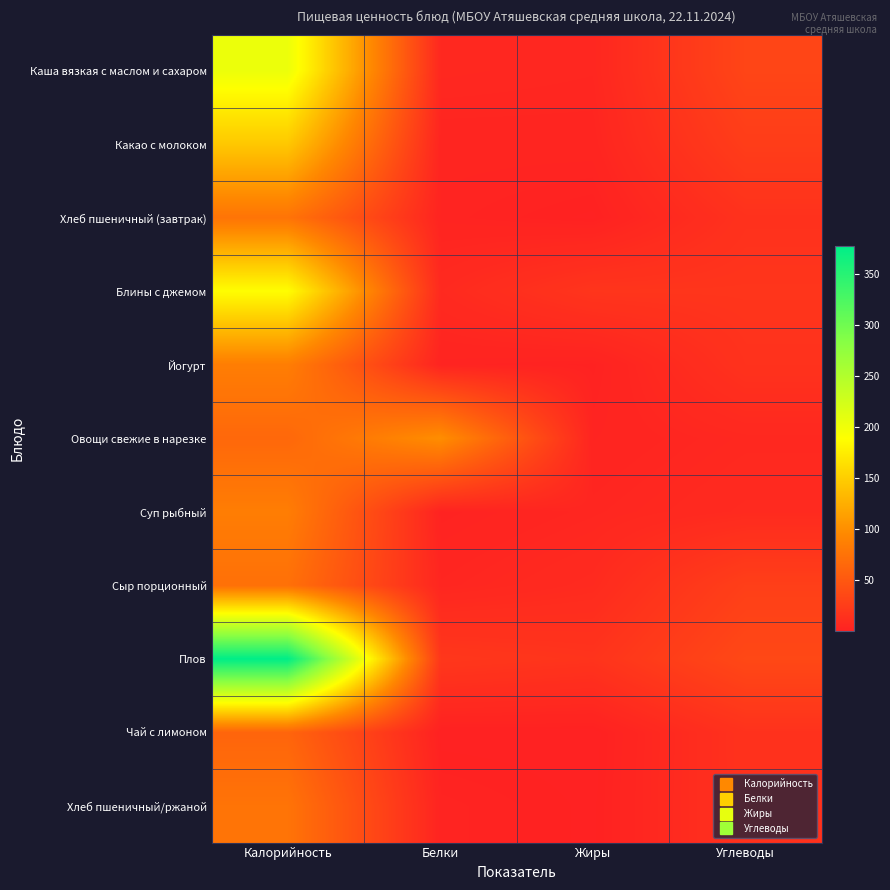

Between Белки and Жиры, which series saw the biggest shift?

Овощи свежие в нарезке